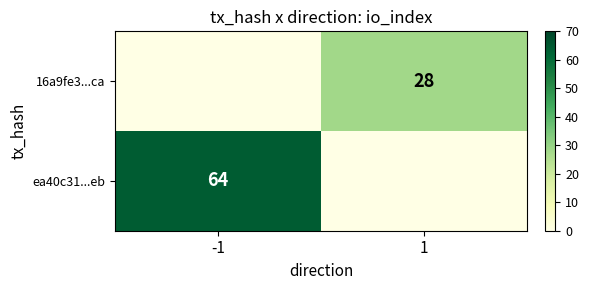

The value of 16a9fe3...ca at 1 is 28. True or false?

True